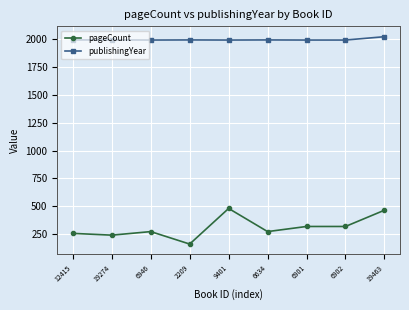

True or false: publishingYear has more than 0 points higher than both neighbors.

True